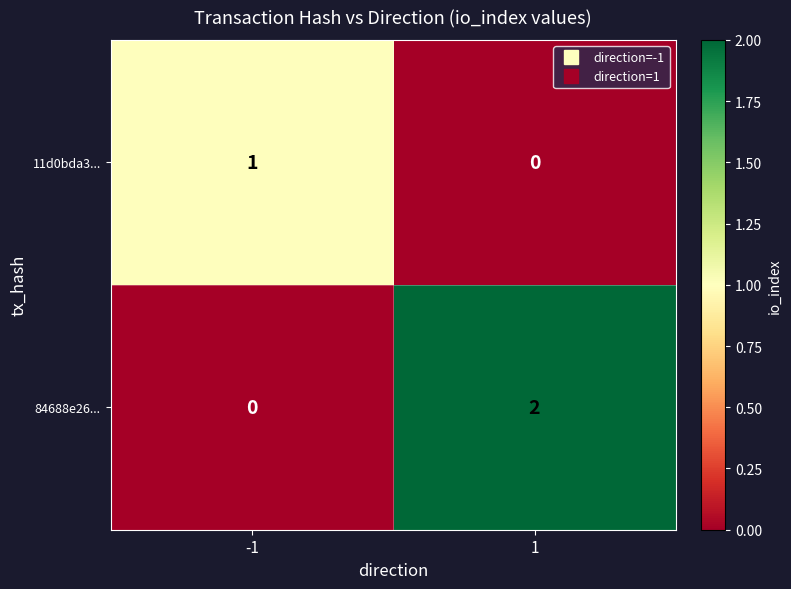

Which series has the widest spread of values?

84688e26...